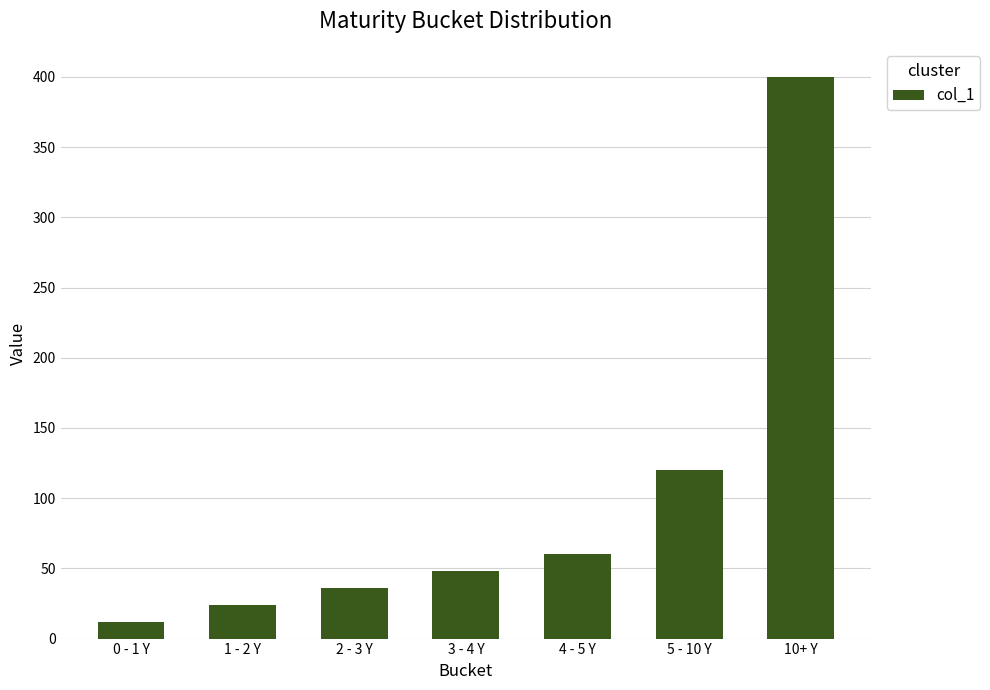

Reading left to right, transcribe all the data shown in this chart.

0 - 1 Y=12	1 - 2 Y=24	2 - 3 Y=36	3 - 4 Y=48	4 - 5 Y=60	5 - 10 Y=120	10+ Y=400